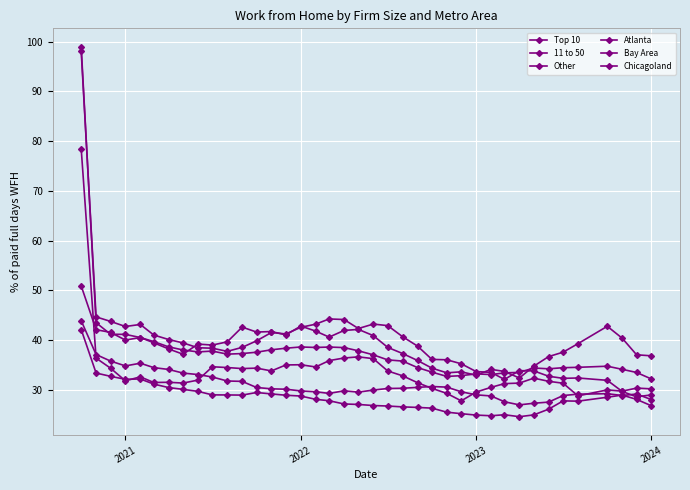

Is this an area chart (filled region under the line)?

No